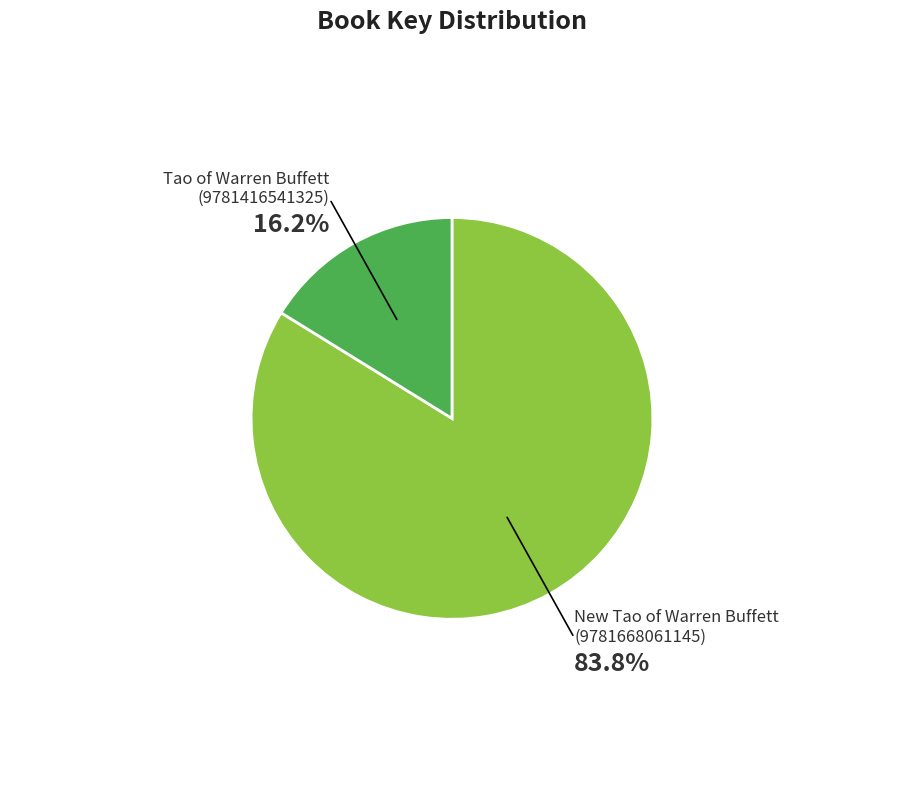

Do Tao of Warren Buffett (9781416541325) and New Tao of Warren Buffett (9781668061145) together represent more than half of the pie?

Yes